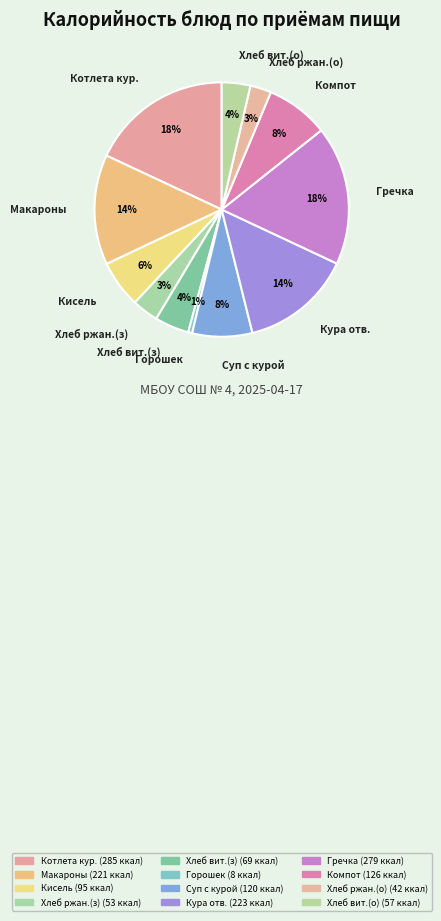

Does any single category account for the majority?

No